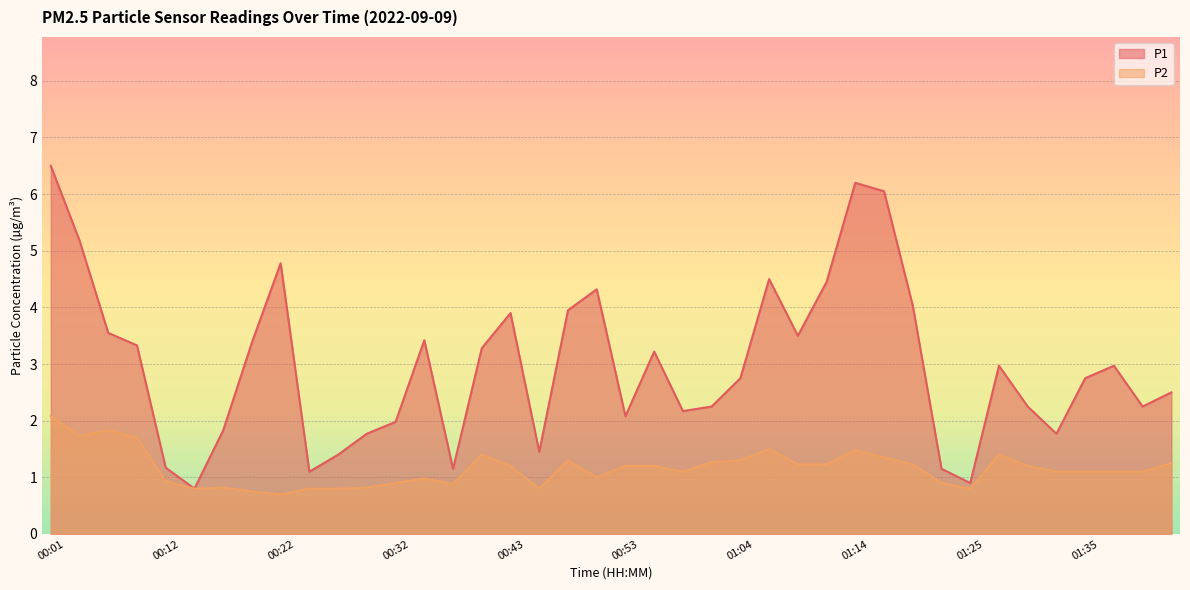

How many data points does each series have?

40